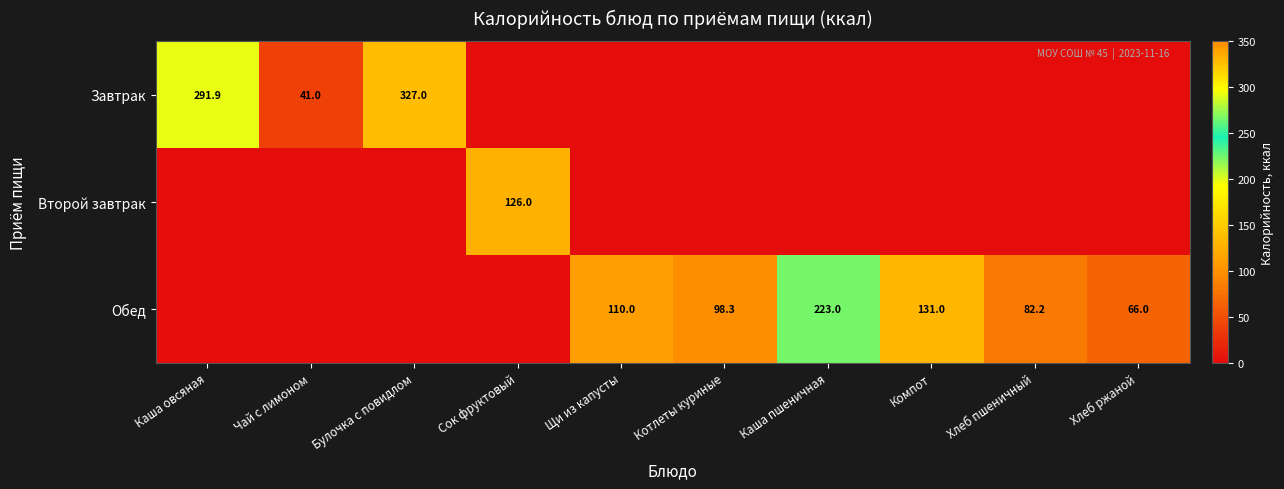

Which label corresponds to the smallest value in the chart?

Сок фруктовый